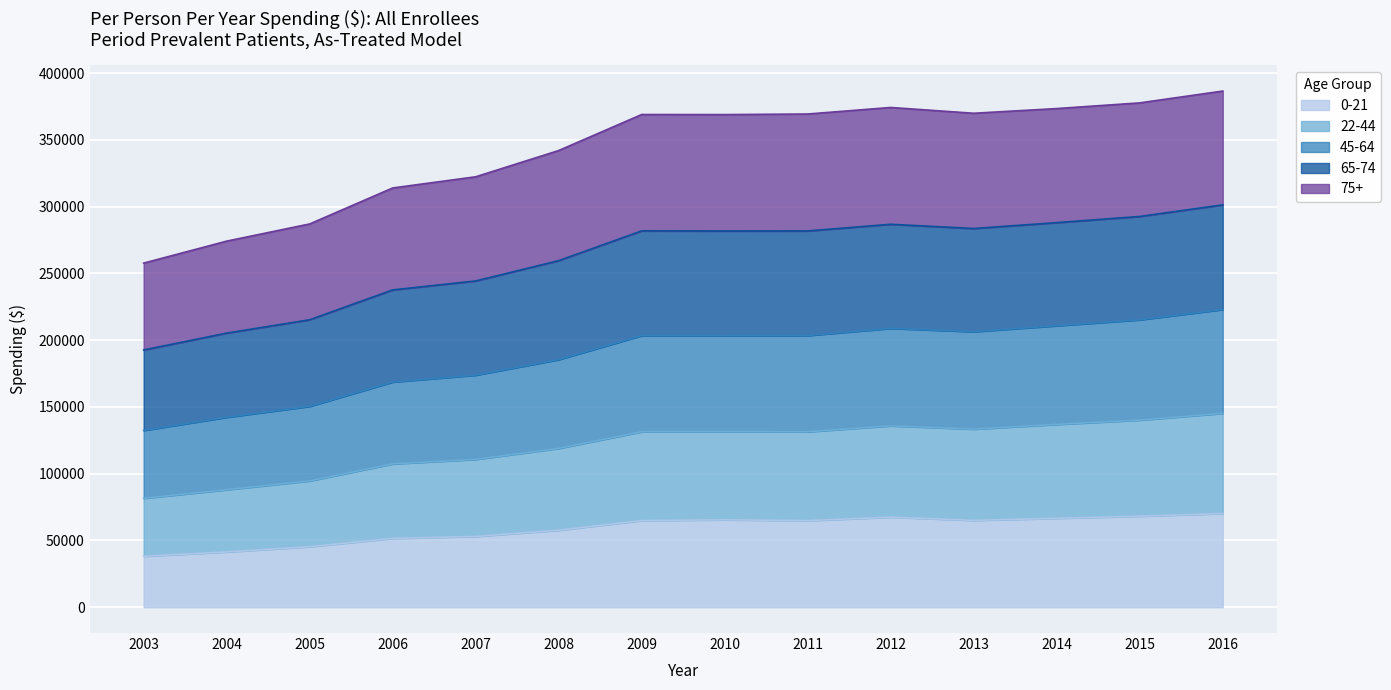

The value of 0-21 at 2007 is 52968. True or false?

True